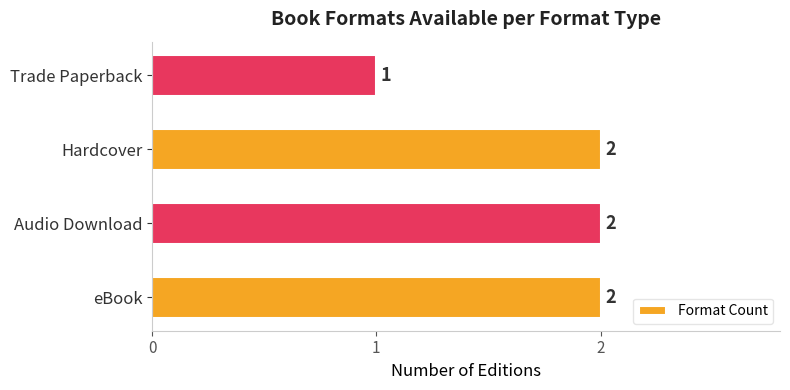

Count the values in the range 2 to 3.

3